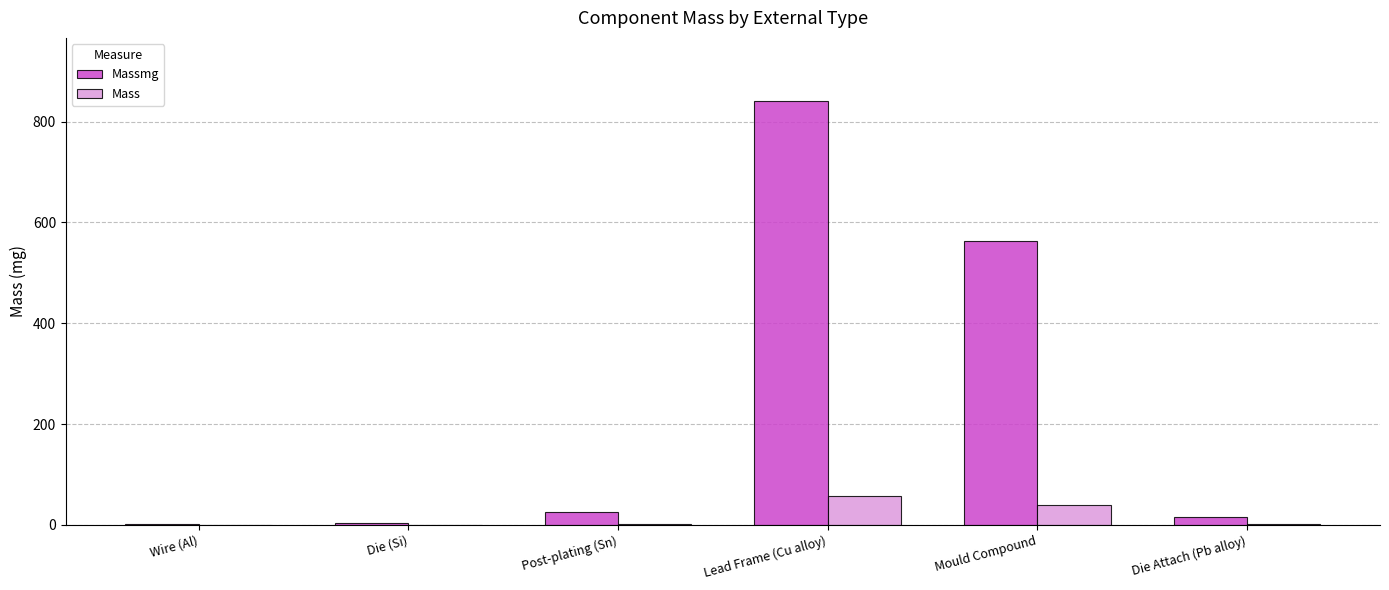

What is the sum of all Massmg values?

1451.0